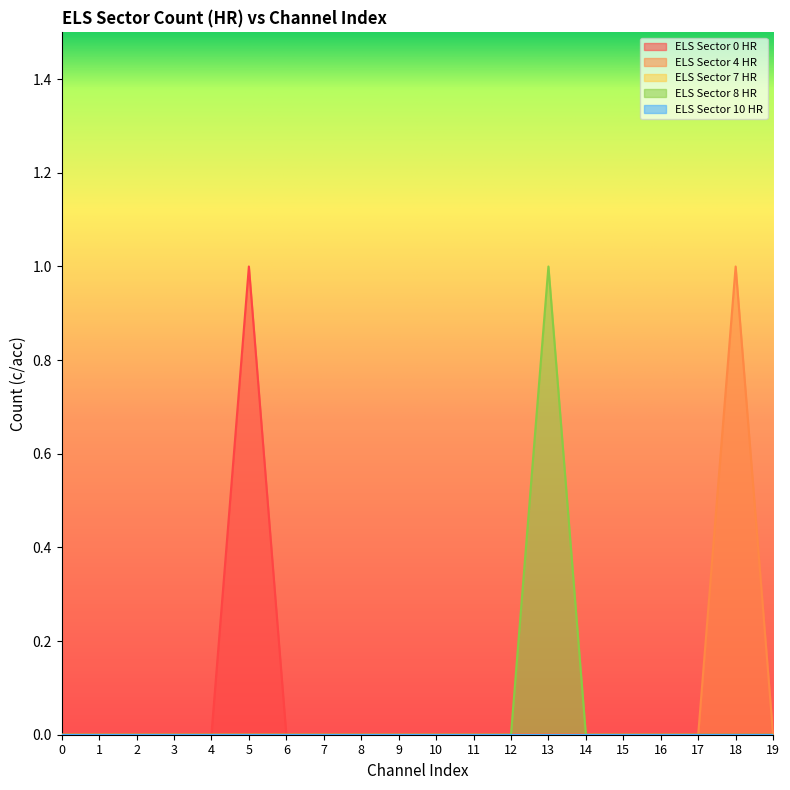

Does the chart display data point markers on the line(s)?

No